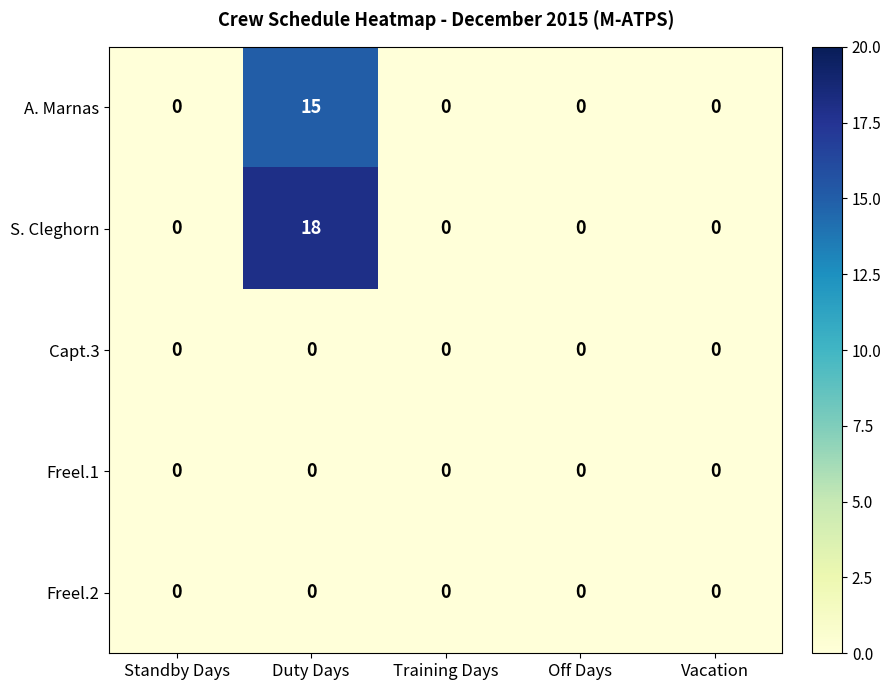

Reading left to right, extract all data points from this chart.

A. Marnas: Standby Days=0	Duty Days=15	Training Days=0	Off Days=0	Vacation=0
S. Cleghorn: Standby Days=0	Duty Days=18	Training Days=0	Off Days=0	Vacation=0
Capt.3: Standby Days=0	Duty Days=0	Training Days=0	Off Days=0	Vacation=0
Freel.1: Standby Days=0	Duty Days=0	Training Days=0	Off Days=0	Vacation=0
Freel.2: Standby Days=0	Duty Days=0	Training Days=0	Off Days=0	Vacation=0